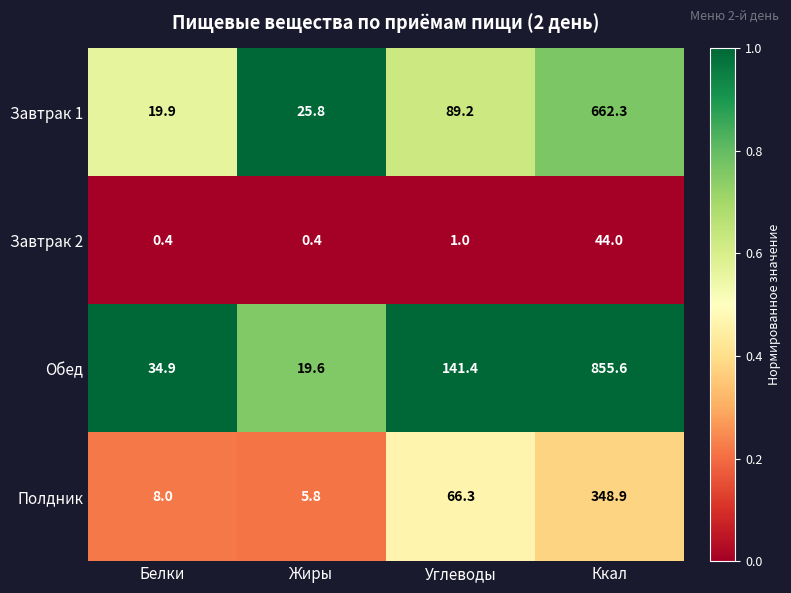

Which series has the largest range (max minus min)?

Обед